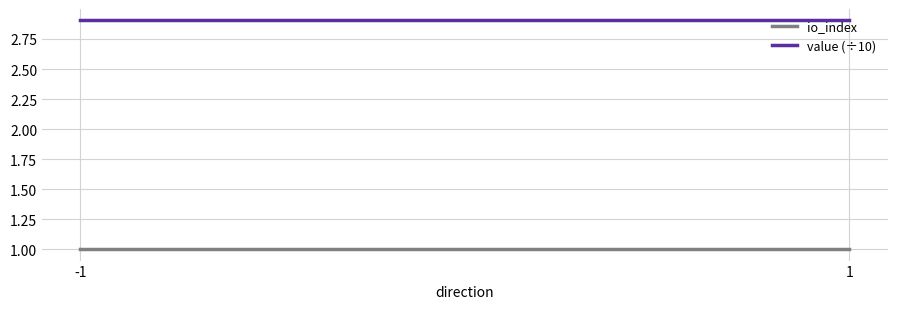

Which series has the largest total across all categories?

value (÷10)